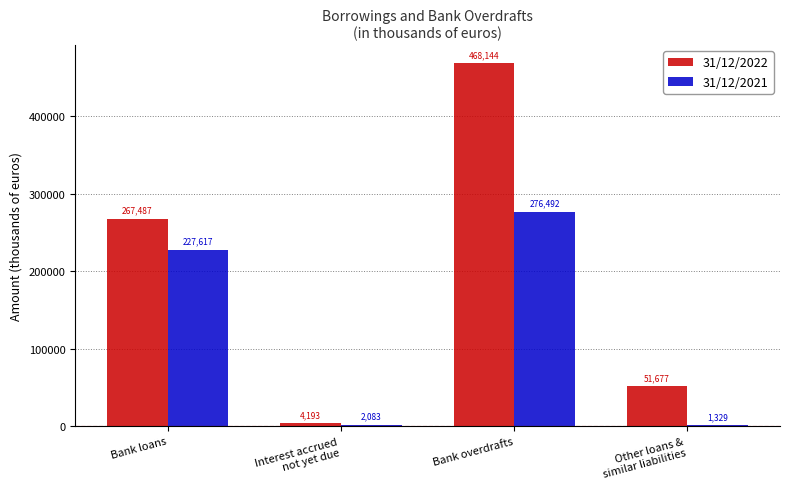

How many data points does each series have?

4